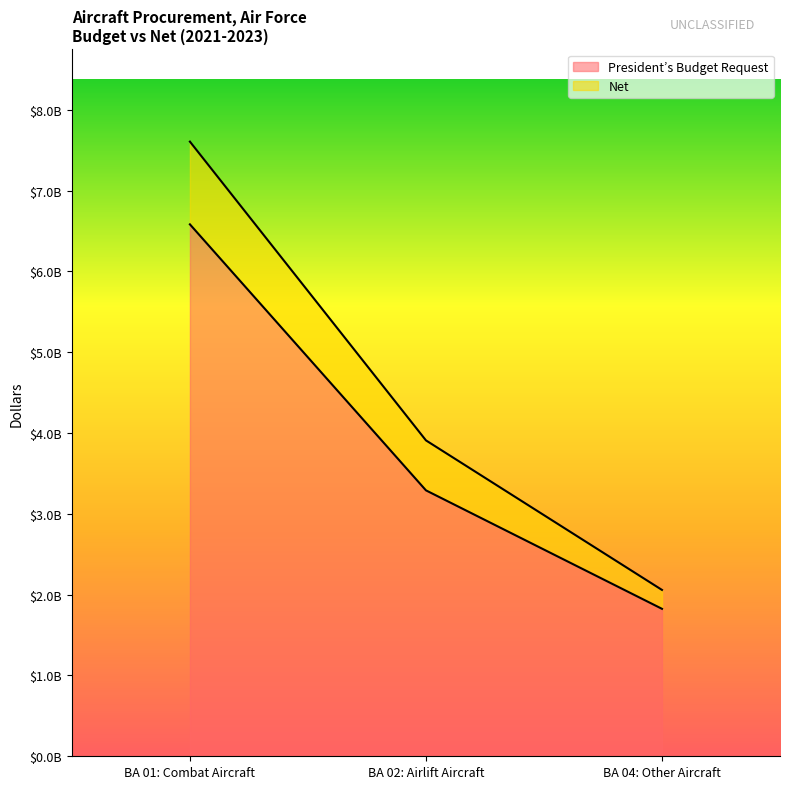

What is the maximum value shown in the chart?

7604746000